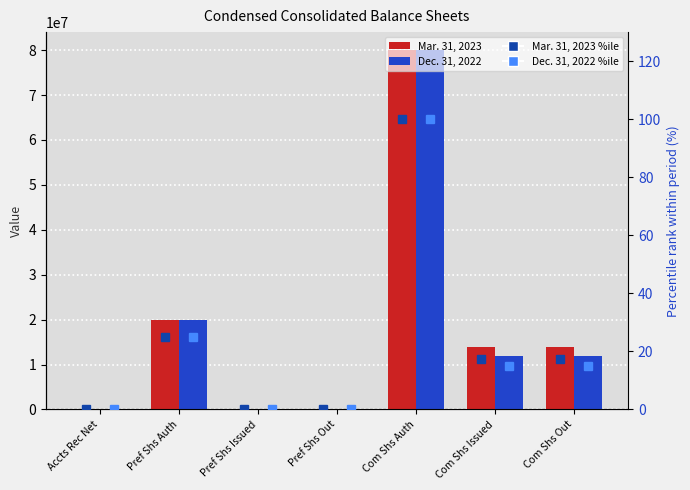

Rank the series at Accts Rec Net from lowest to highest value.

Dec. 31, 2022 %ile, Mar. 31, 2023 %ile, Dec. 31, 2022, Mar. 31, 2023